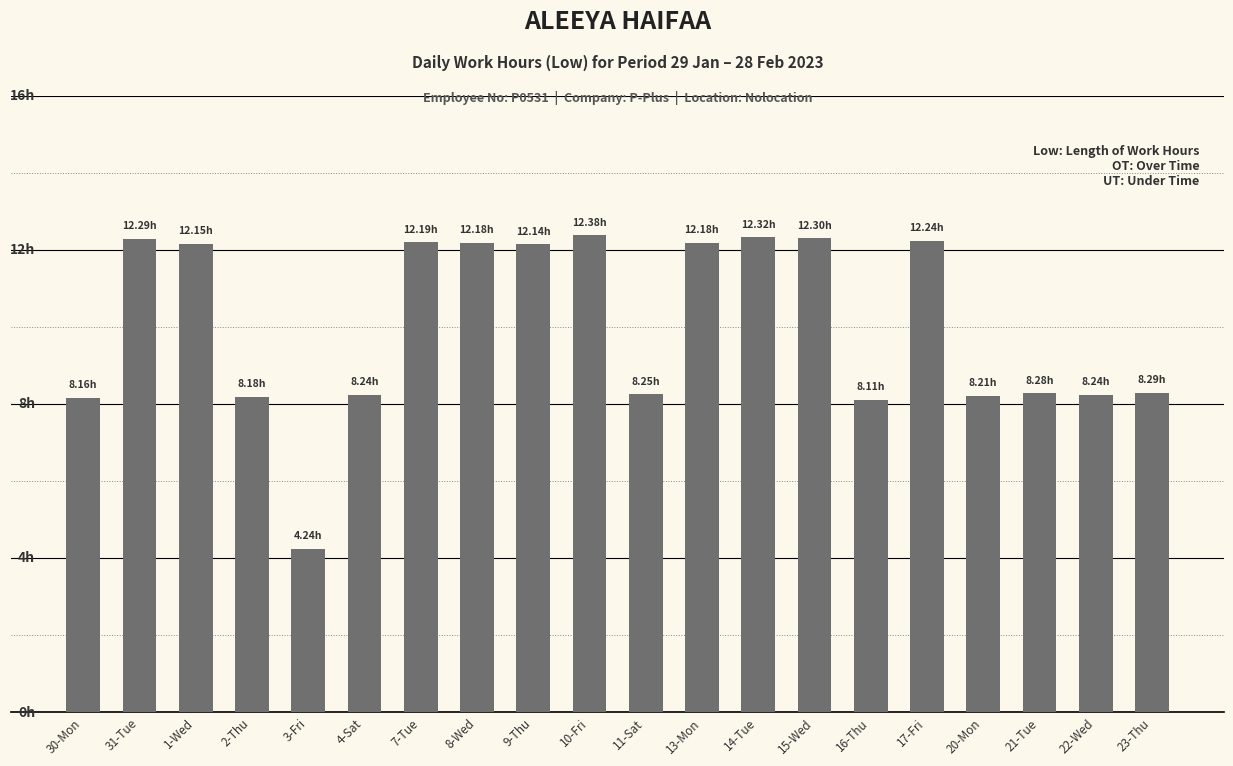

Does the chart contain any negative values?

No